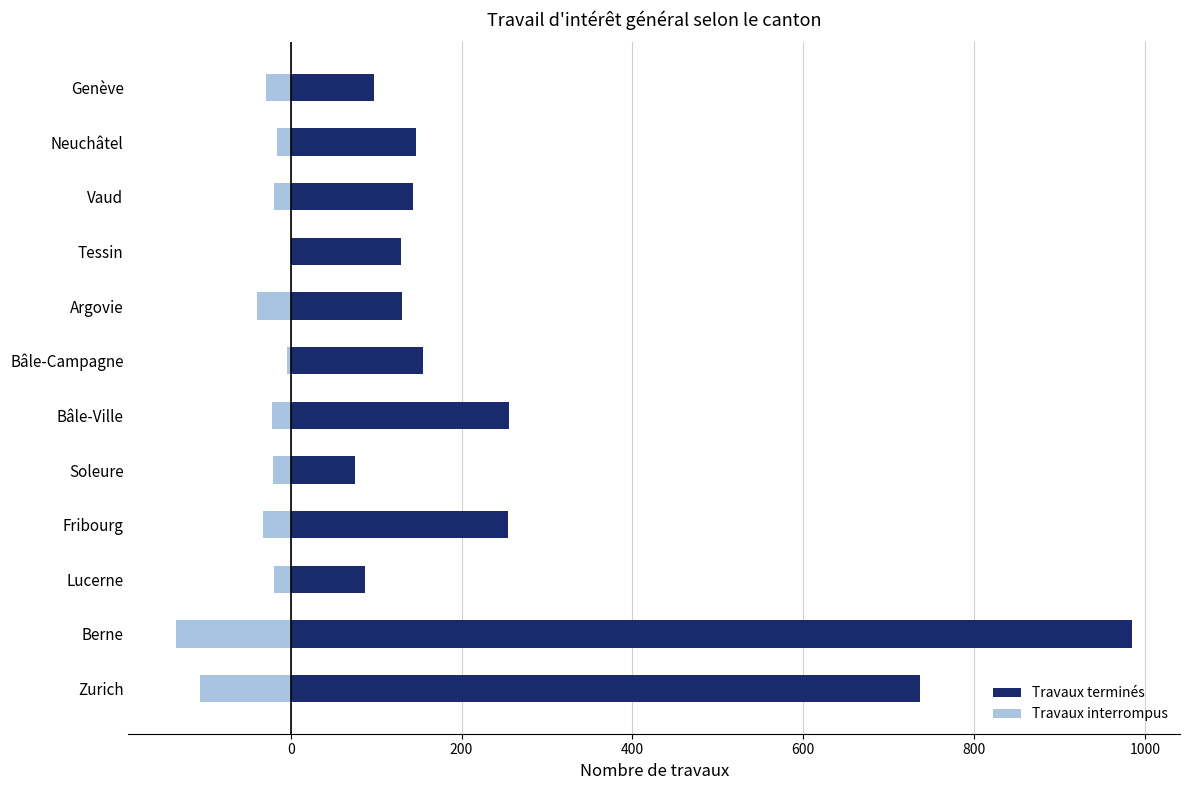

What is the approximate value of Travaux terminés at Bâle-Campagne, to the nearest 50?

150